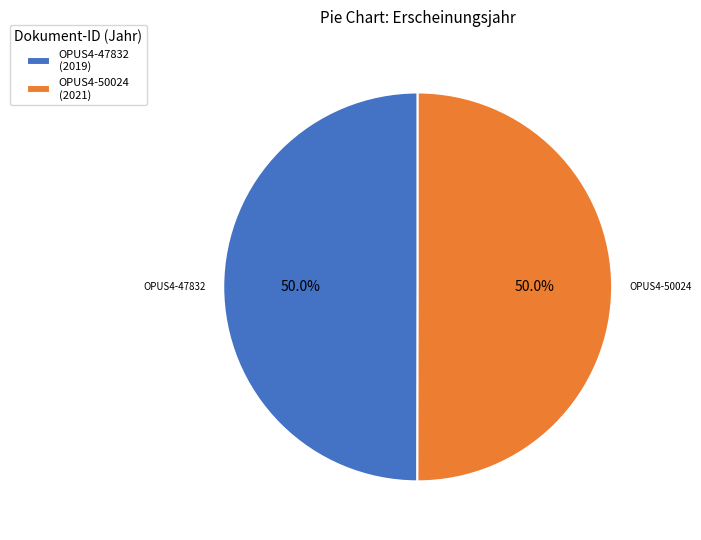

What percentage is the OPUS4-47832 slice, to the nearest percent?

50%